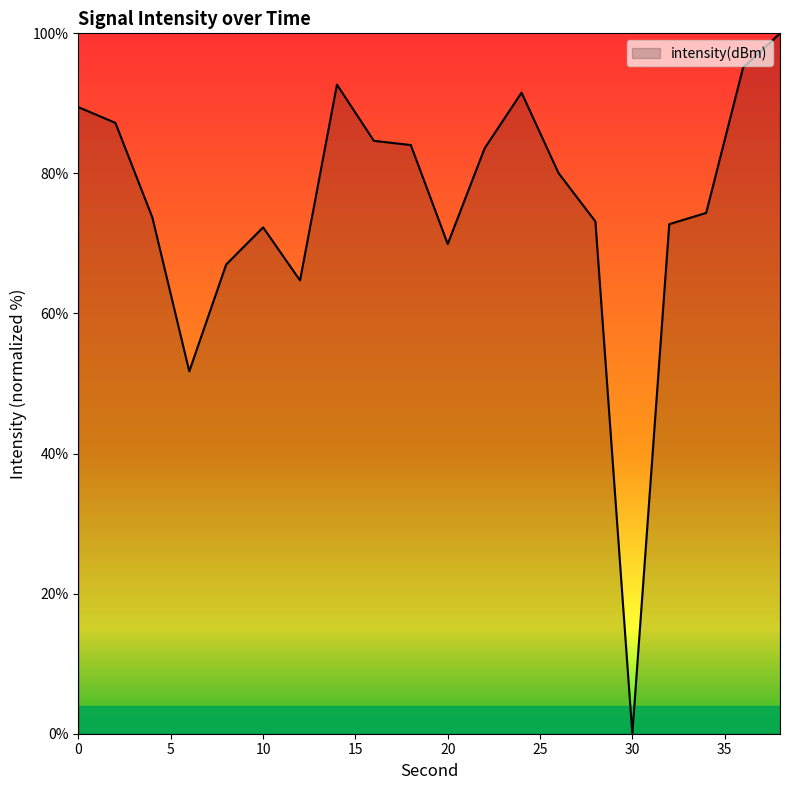

What is the maximum value shown in the chart?

100.0